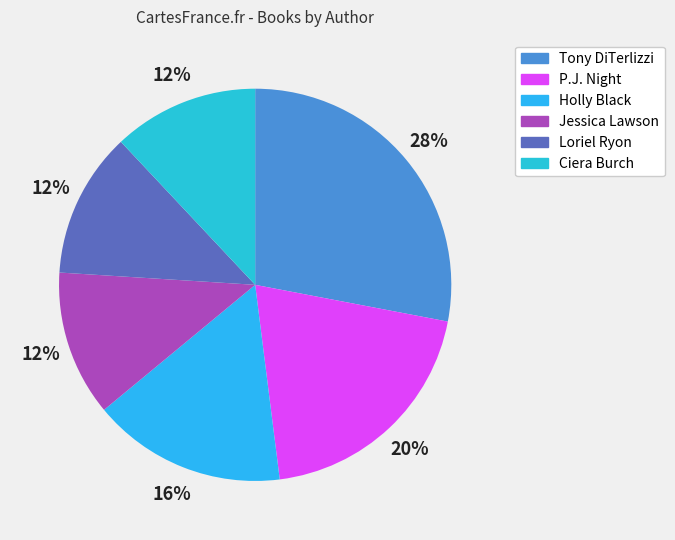

Which has a higher value, Loriel Ryon or Holly Black?

Holly Black